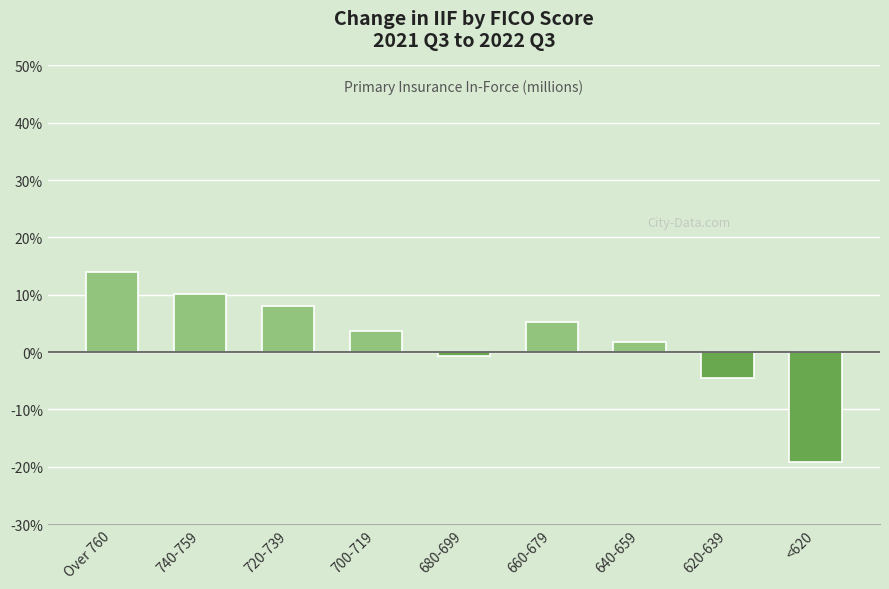

Where is the data nearest to the value -2?

680-699